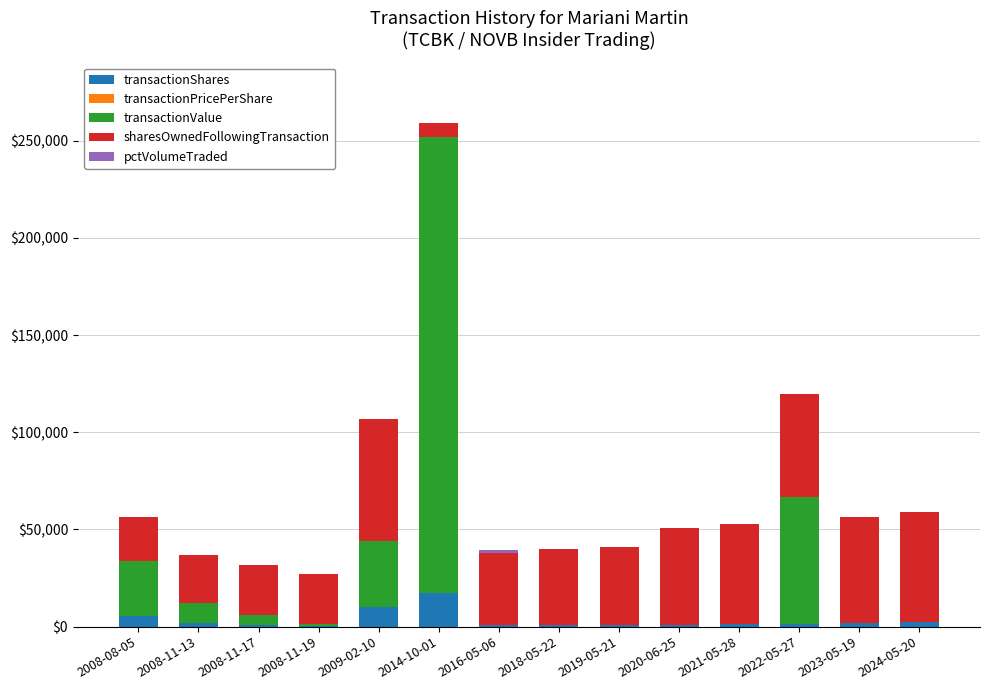

What is the sum of the transactionShares values at 2008-11-19 and 2024-05-20?

2393.0